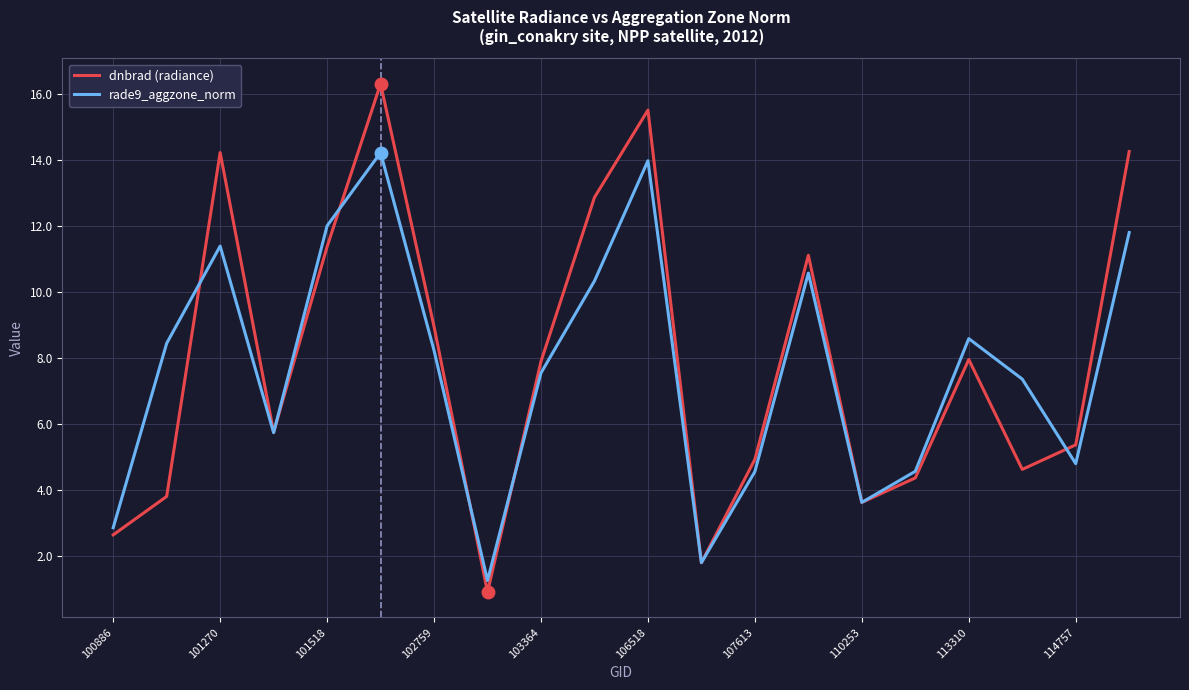

Does the chart display data point markers on the line(s)?

No